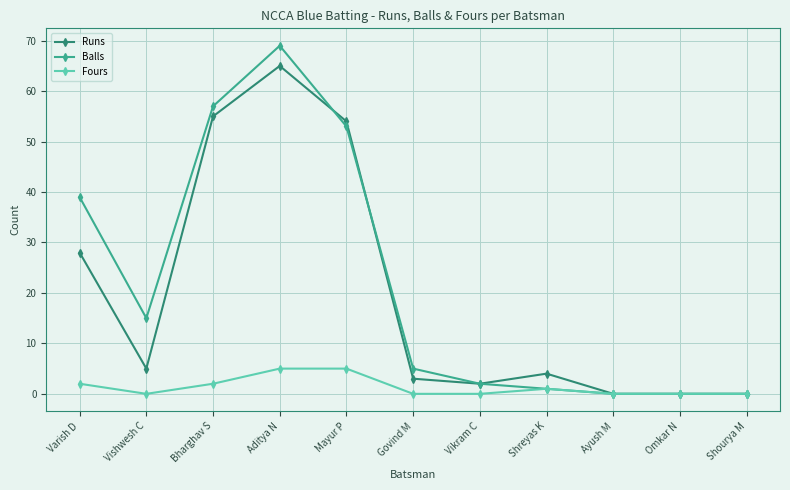

Where is the first local minimum for Fours?

Vishwesh C